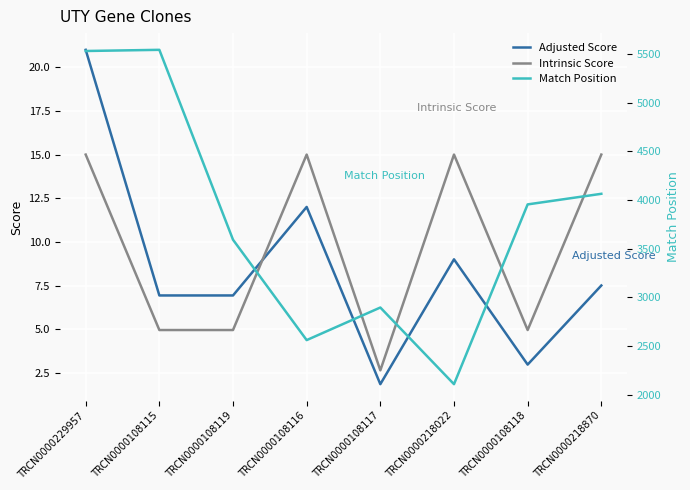

What is the label of the 8th point from the right?

TRCN0000229957